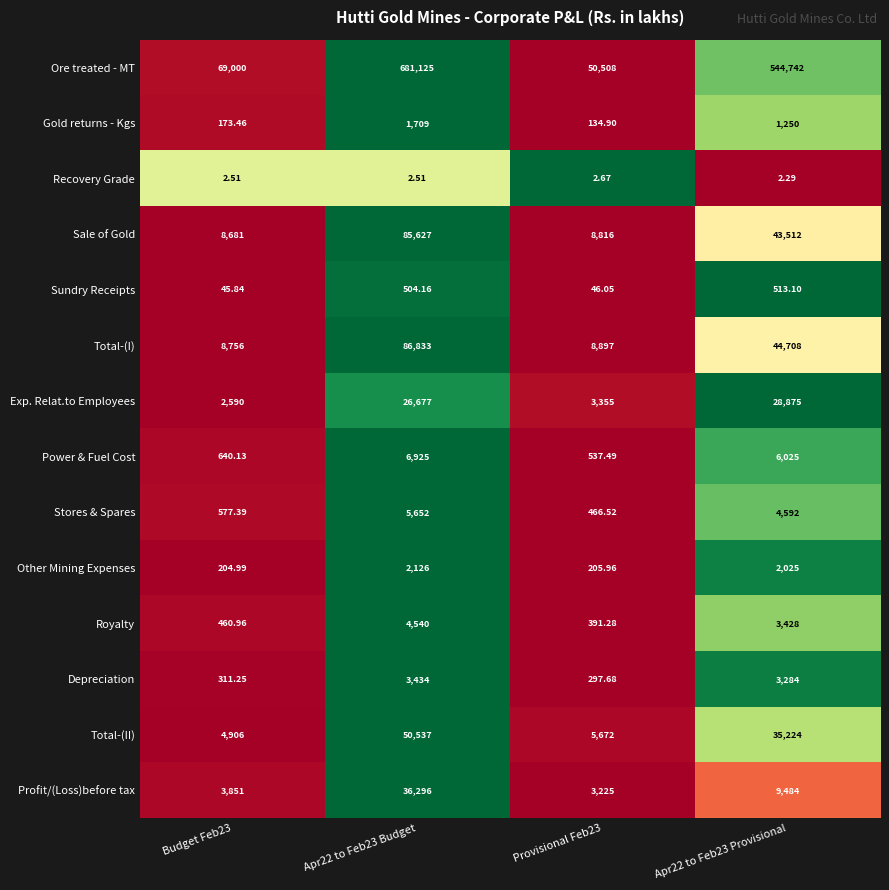

Between Budget Feb23 and Provisional Feb23, which series saw the biggest shift?

Ore treated - MT